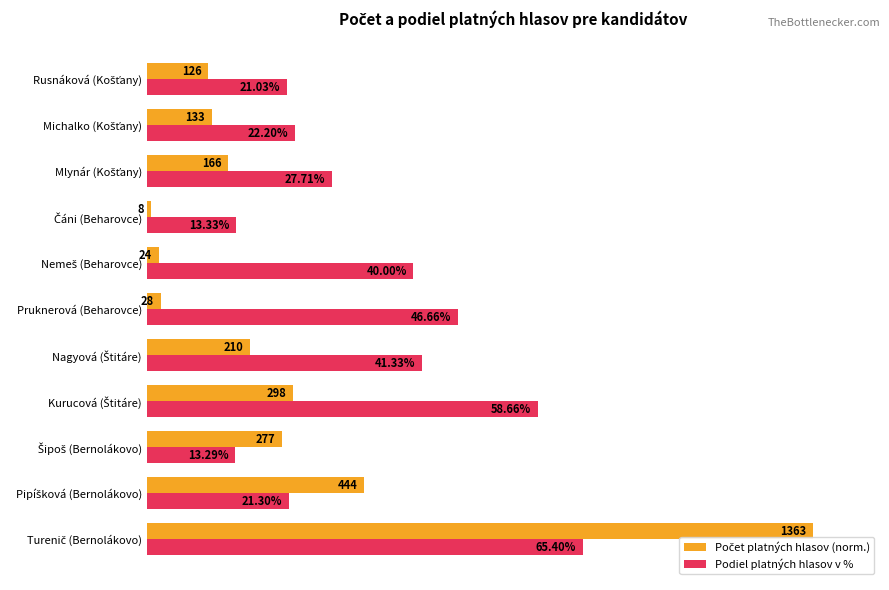

Which series has the largest total across all categories?

Podiel platných hlasov v %